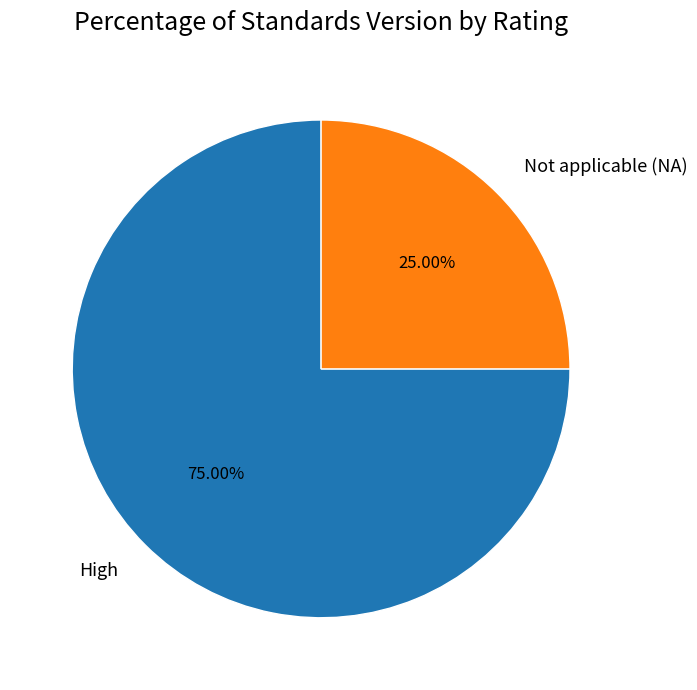

Which category has the biggest portion of the pie?

High